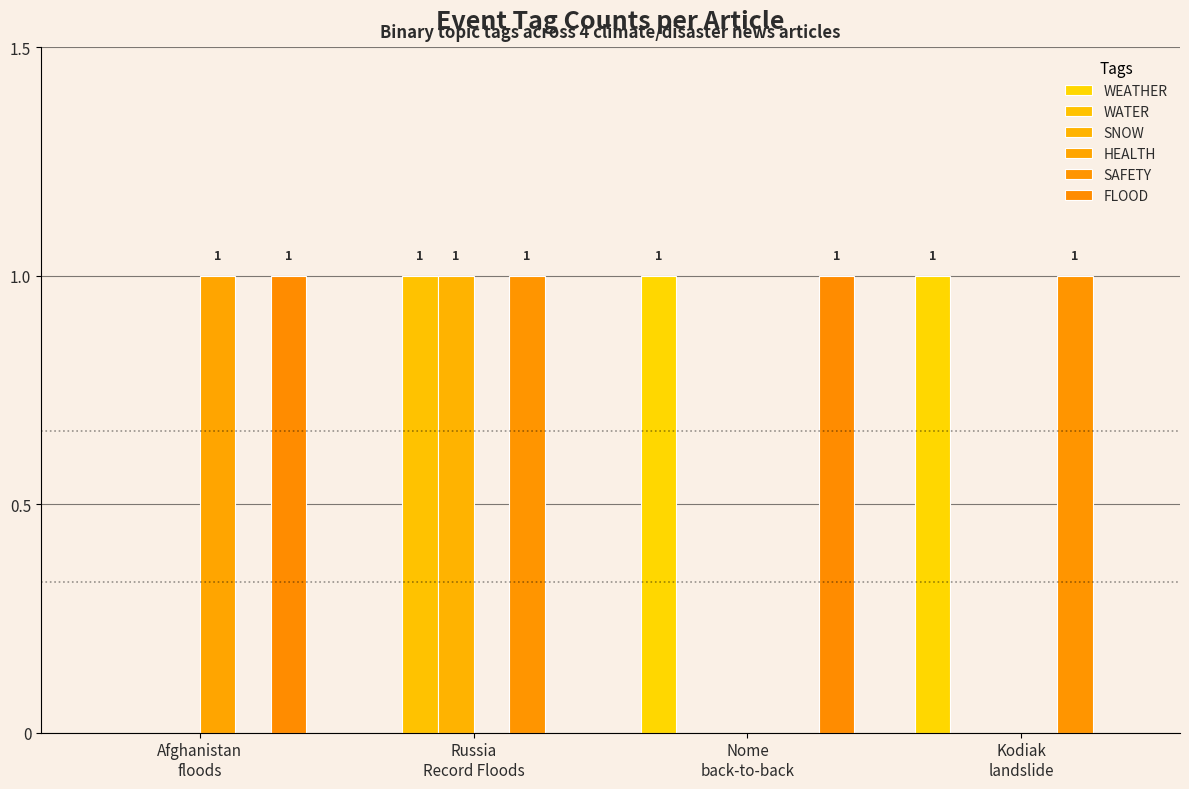

At which category does the chart reach its minimum across all series?

Afghanistan
floods